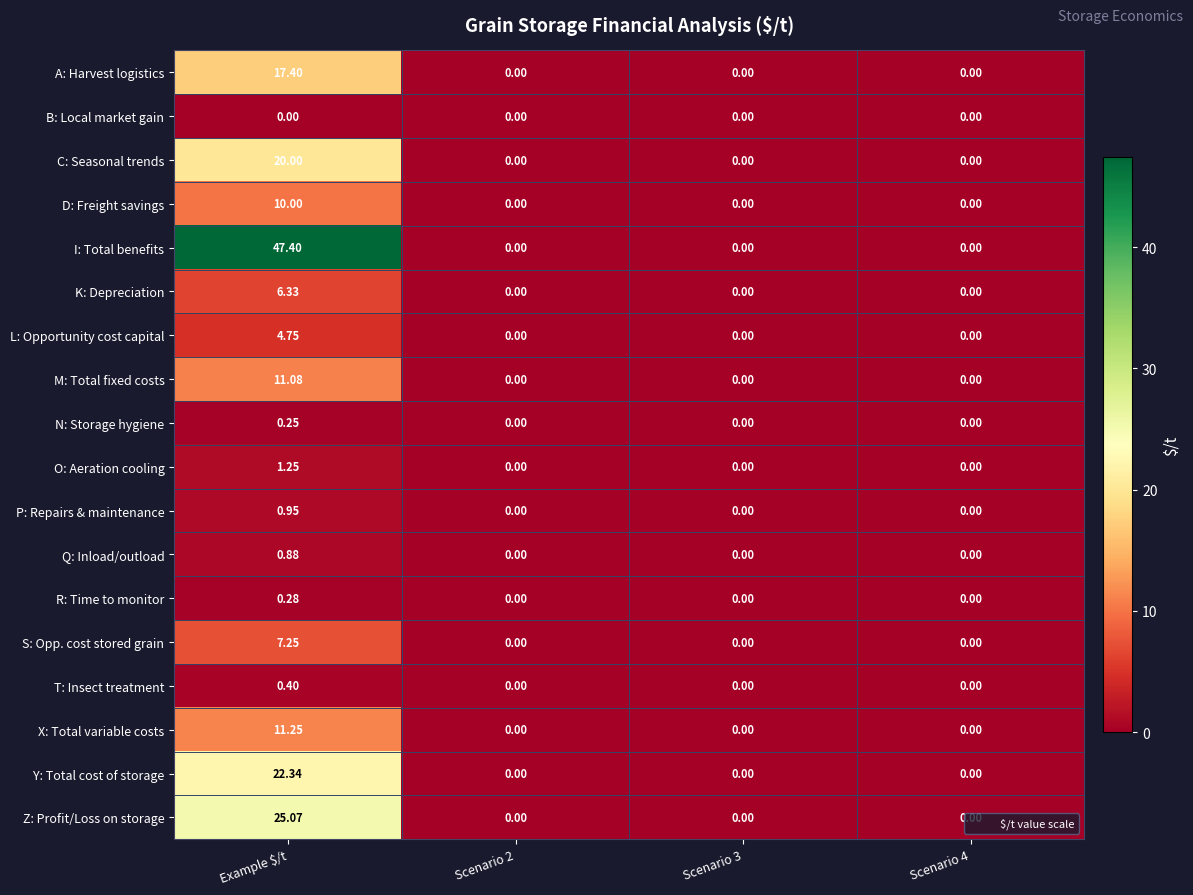

List the series in order of their peak value, highest first.

I: Total benefits, Z: Profit/Loss on storage, Y: Total cost of storage, C: Seasonal trends, A: Harvest logistics, X: Total variable costs, M: Total fixed costs, D: Freight savings, S: Opp. cost stored grain, K: Depreciation, L: Opportunity cost capital, O: Aeration cooling, P: Repairs & maintenance, Q: Inload/outload, T: Insect treatment, R: Time to monitor, N: Storage hygiene, B: Local market gain